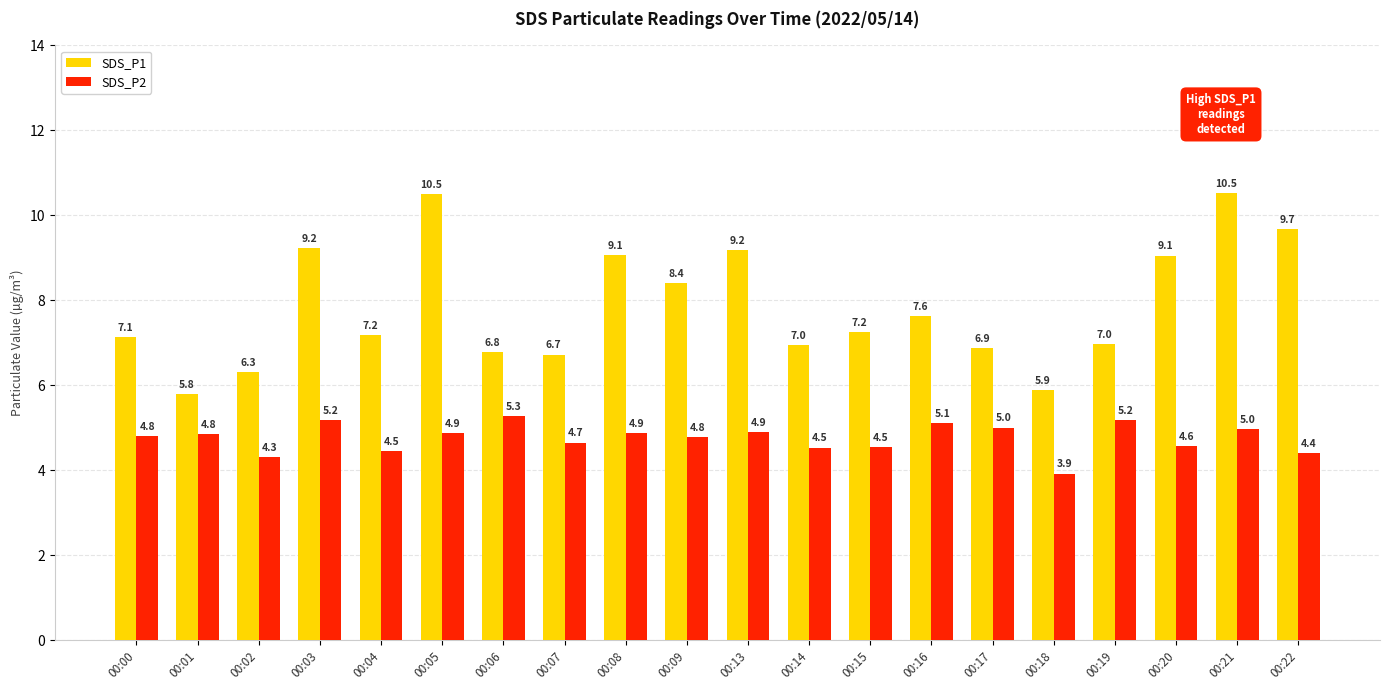

Count the number of data series in this chart.

2